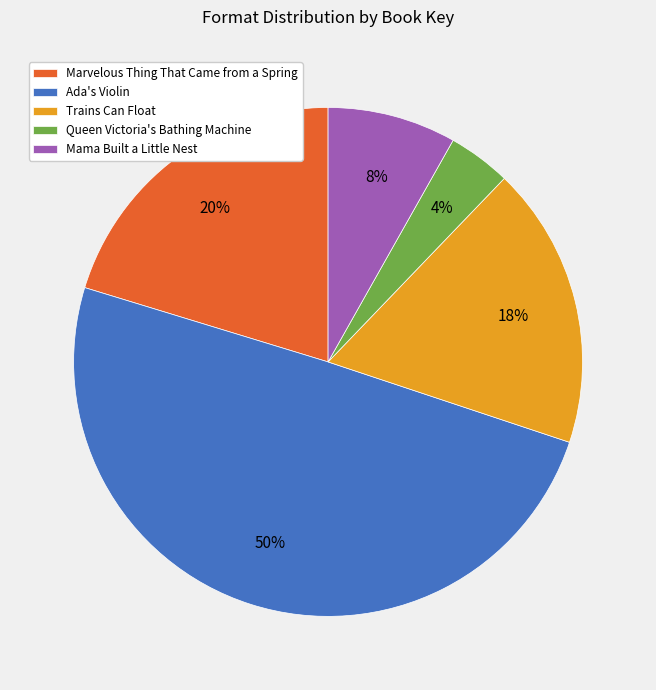

What is the ratio of the value at Queen Victoria's Bathing Machine to the value at Mama Built a Little Nest?

0.5